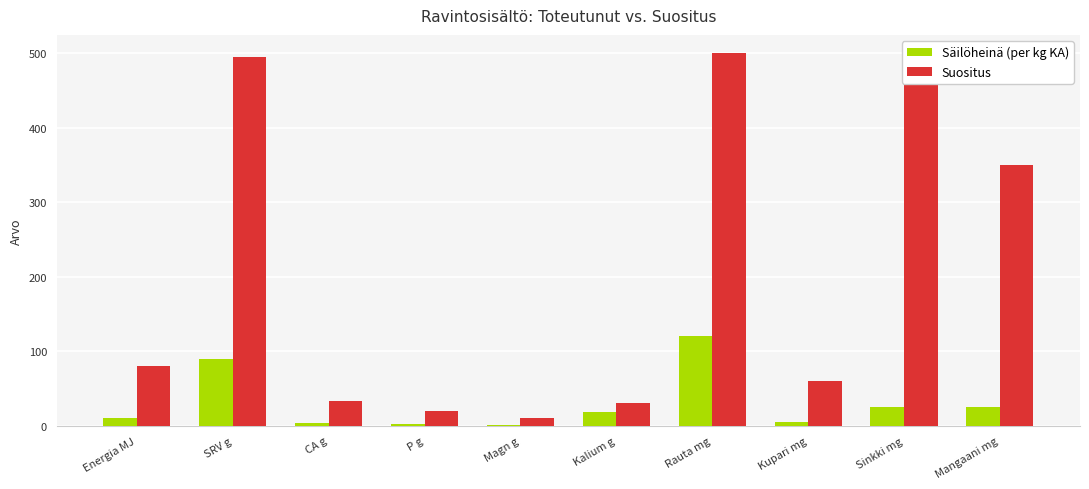

What is the difference between the second highest and minimum values in the Suositus series?

490.0